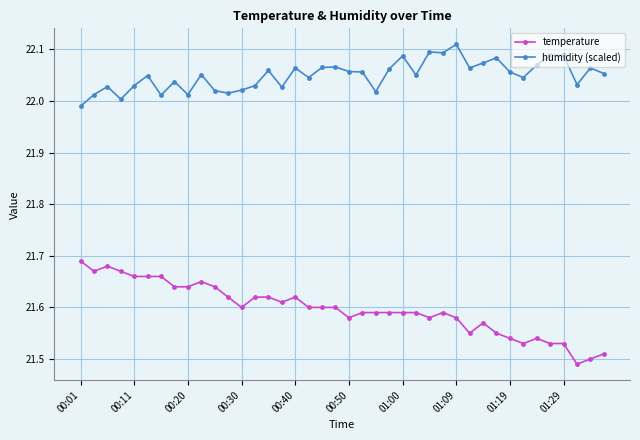

Which series has the largest range (max minus min)?

temperature